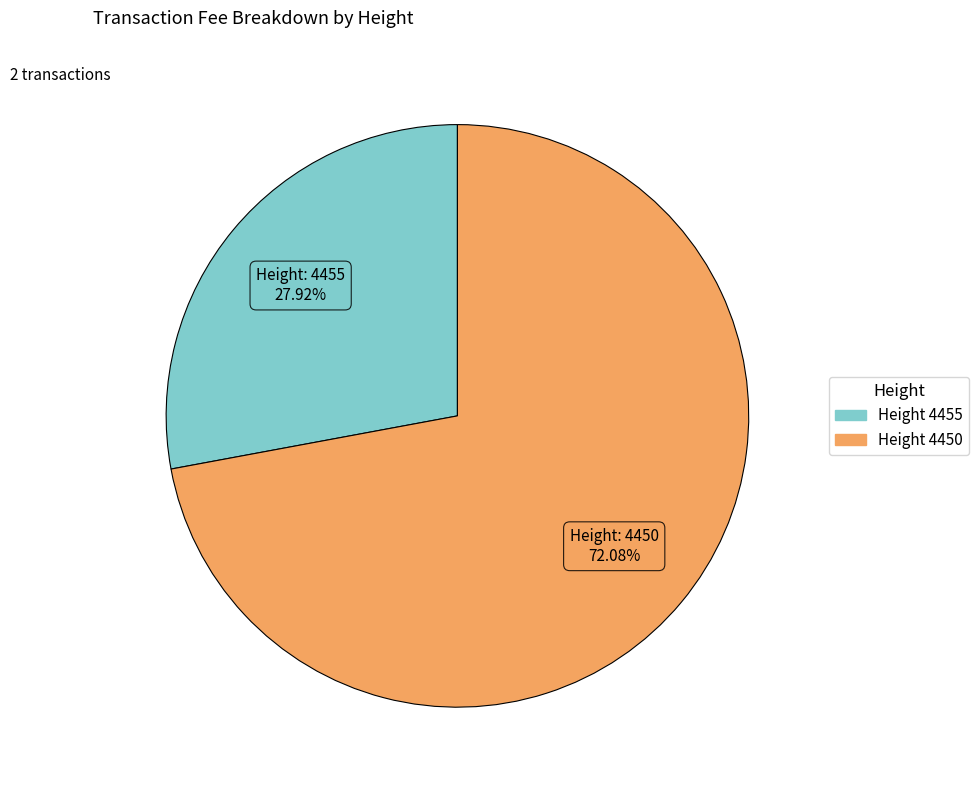

Does any single category account for the majority?

Yes